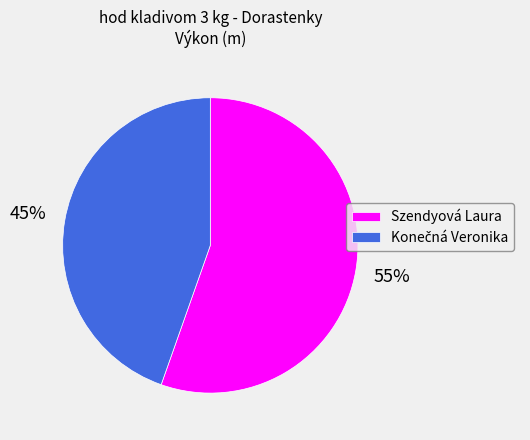

Does any single category account for the majority?

Yes